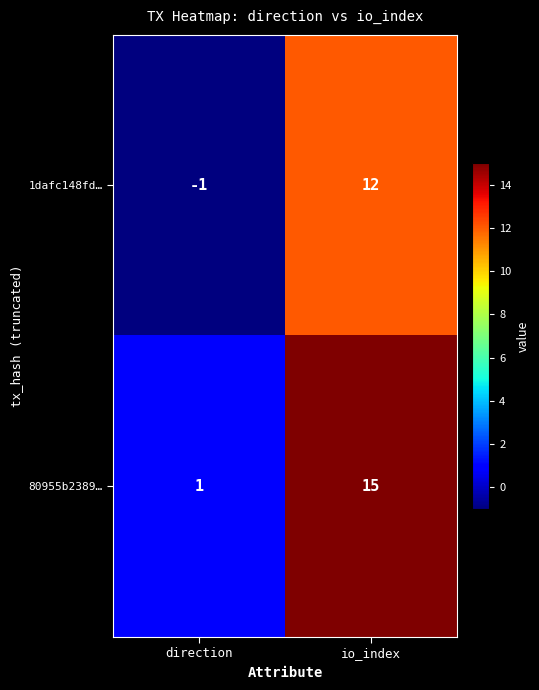

What is the difference between the maximum and minimum values in the 1dafc148fd… series?

13